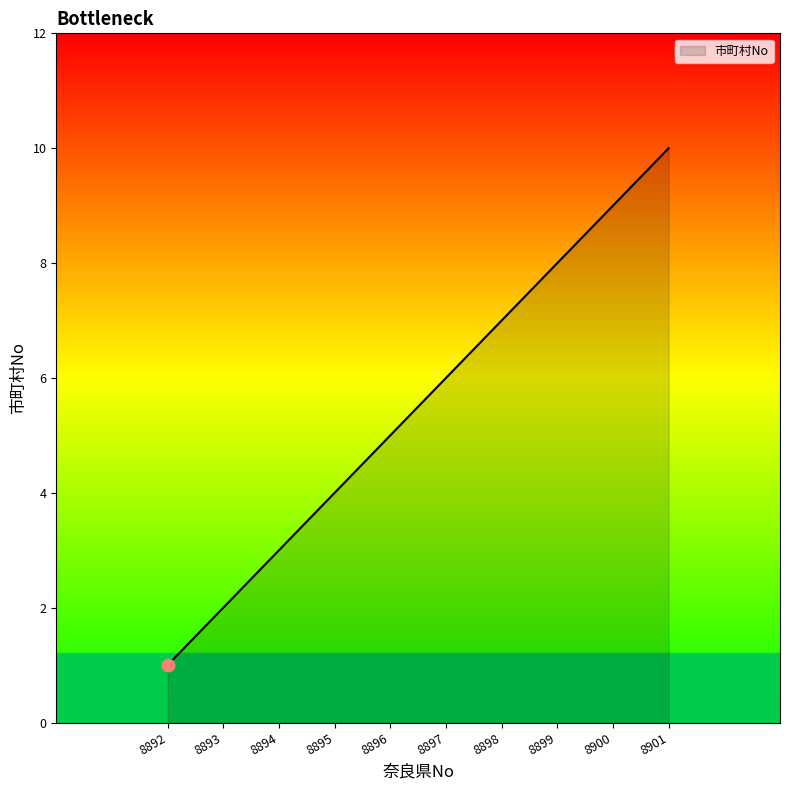

What is the ratio of the value at 8896 to the value at 8893?

2.5